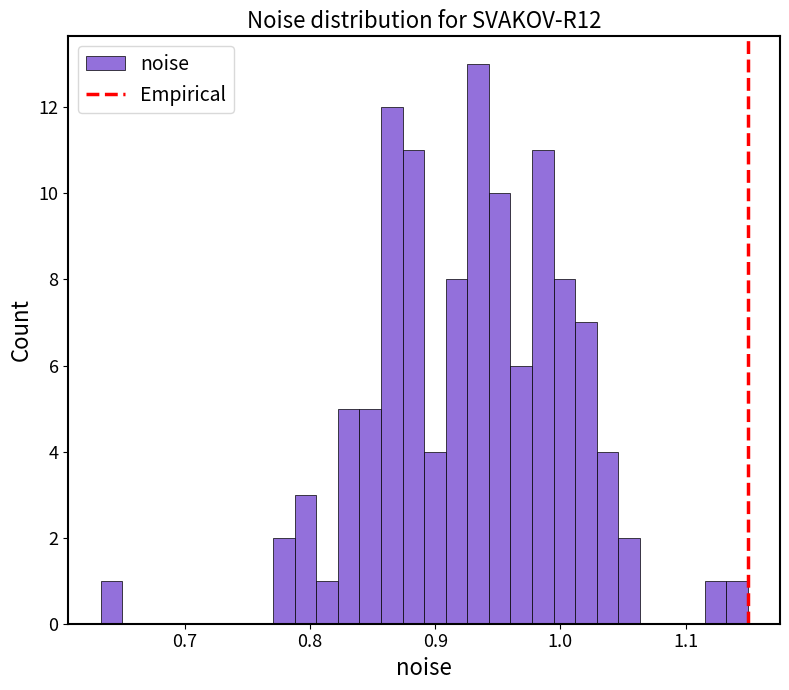

Read against the x-axis, roughly where is the centre of the tallest bar?

0.93